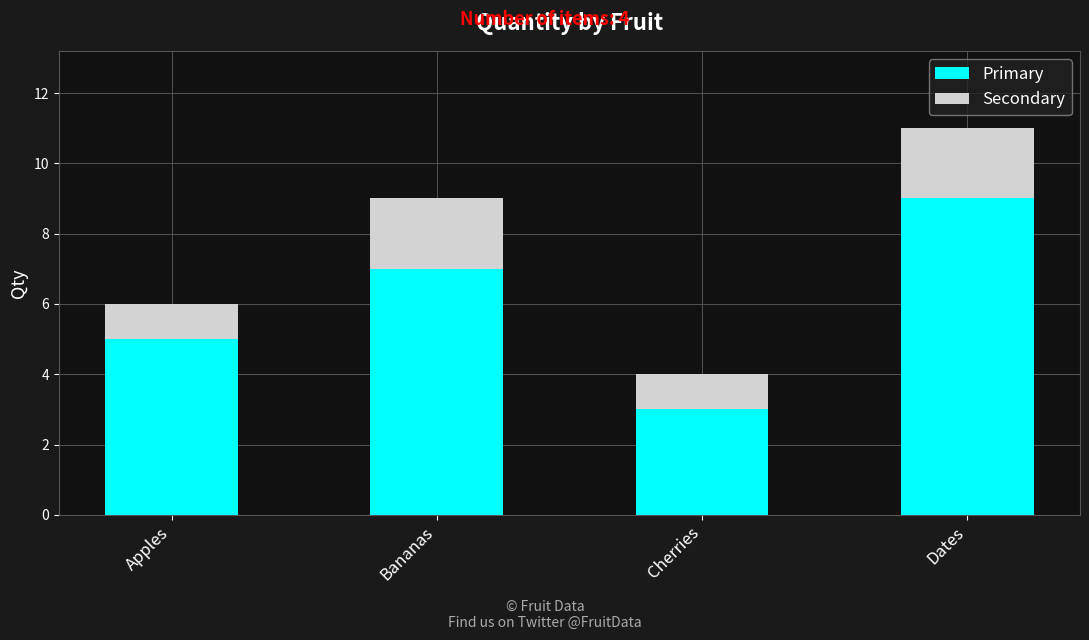

True or false: Primary has a value of 1 at Cherries.

False